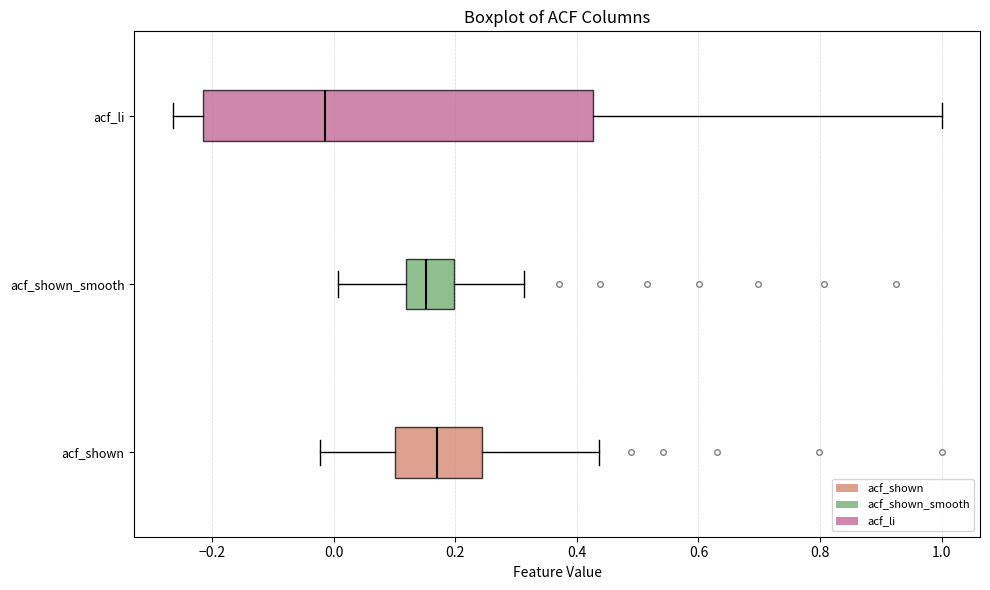

Reading bottom to top, read every box against the x-axis: the position of its median line, the range the box covers, and the ends of its whiskers. The values are not printed on the chart, so give them approximately, as read against the axis.

acf_shown: median 0.18, box 0.10 to 0.24, whiskers -0.02 to 0.44
acf_shown_smooth: median 0.16, box 0.12 to 0.20, whiskers 0.00 to 0.32
acf_li: median -0.02, box -0.22 to 0.42, whiskers -0.26 to 1.00